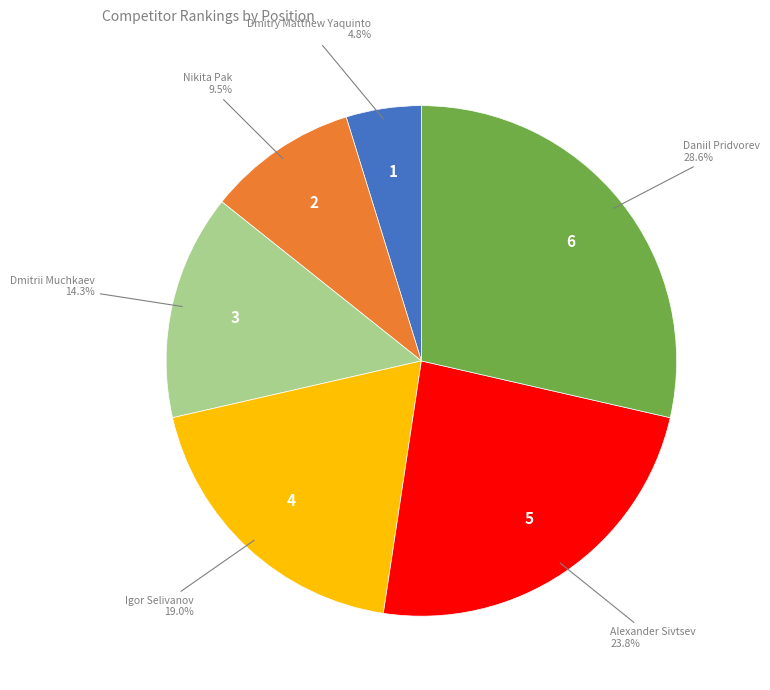

Is there any slice that represents more than half of the pie?

No